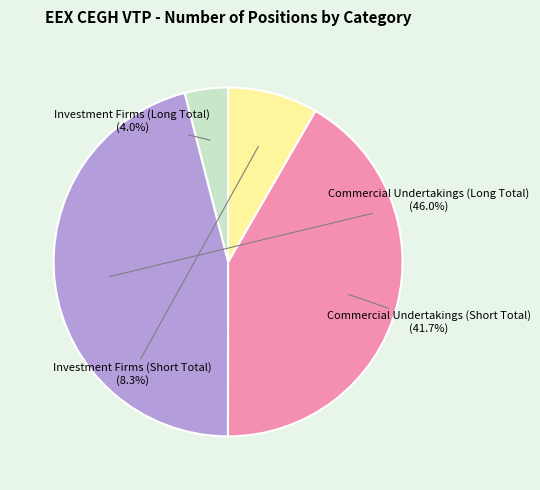

Is there any slice that represents more than half of the pie?

No